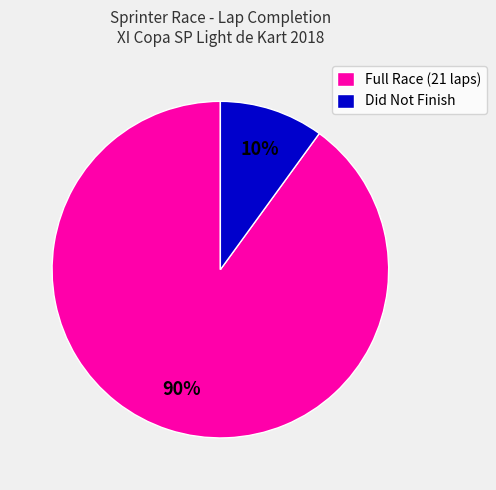

Is the sum of Full Race (21 laps) and Did Not Finish greater than half?

Yes